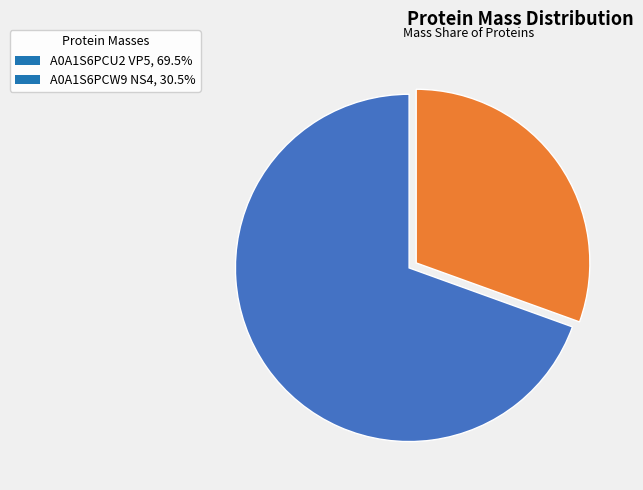

What is the ratio of the value at A0A1S6PCW9 NS4, 30.5% to the value at A0A1S6PCU2 VP5, 69.5%?

0.4